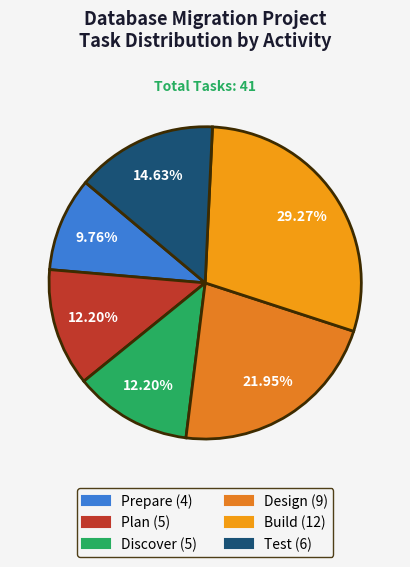

To the nearest percent, what percentage of the pie is Discover?

12%